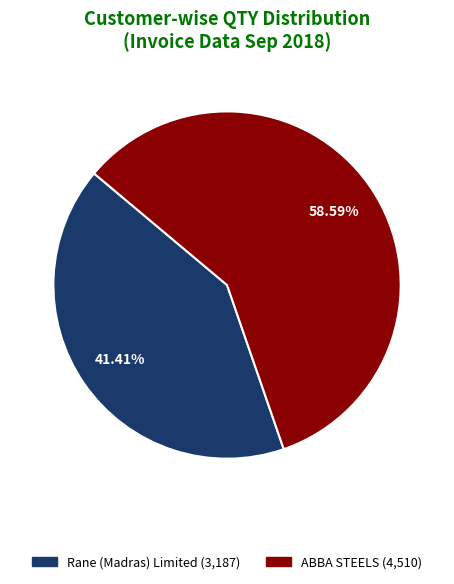

Is there a majority slice in this chart?

Yes